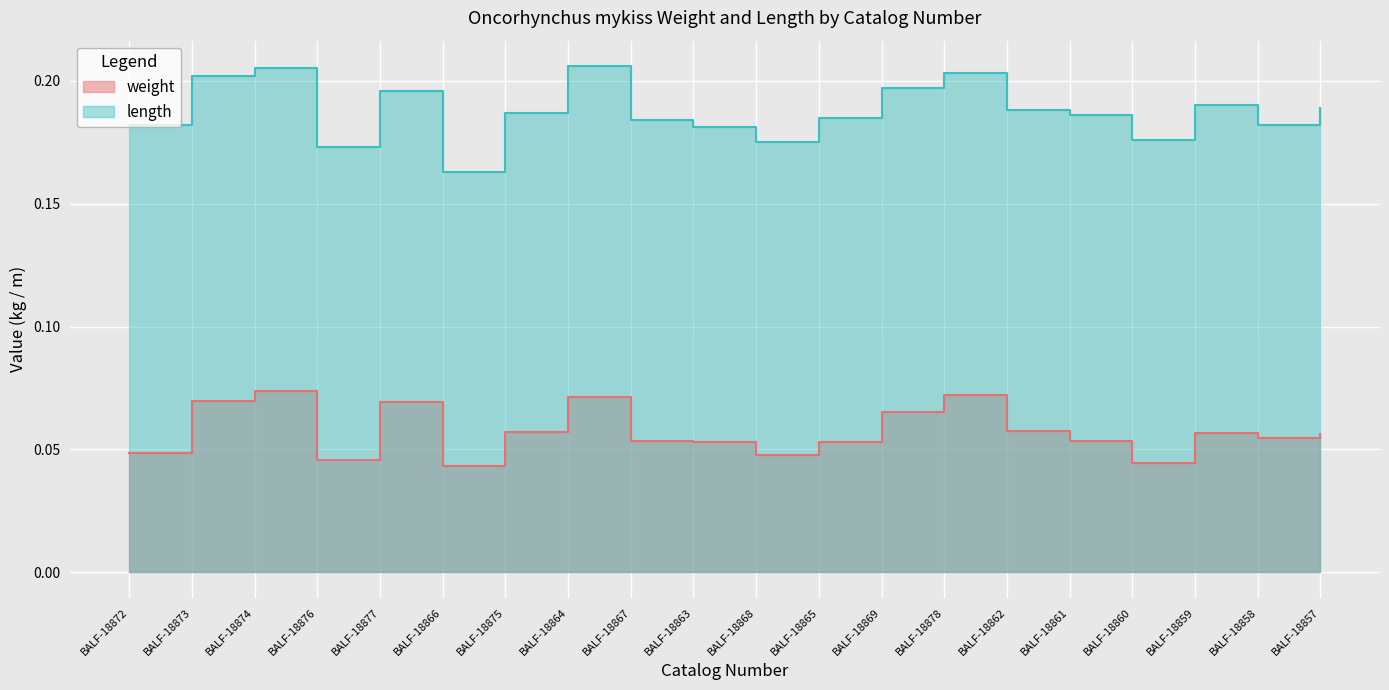

True or false: weight and length cross at least once.

False